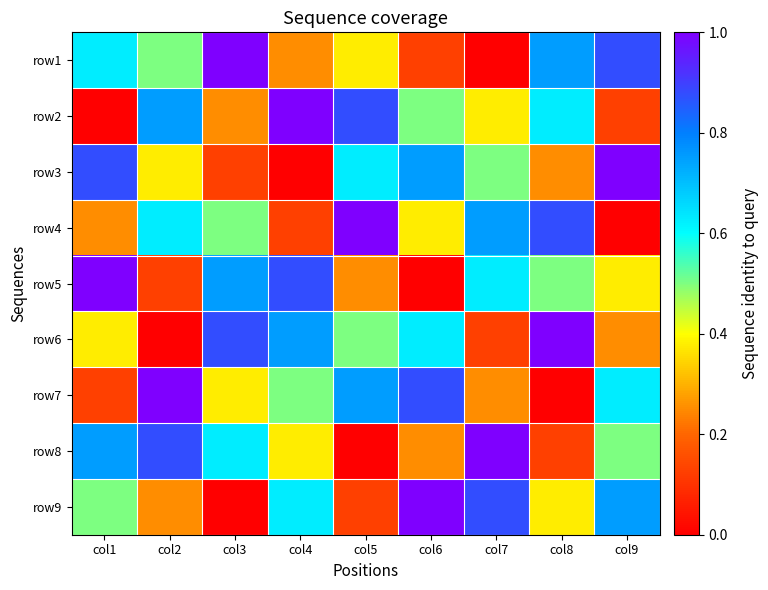

How many categories are shown in the chart?

9